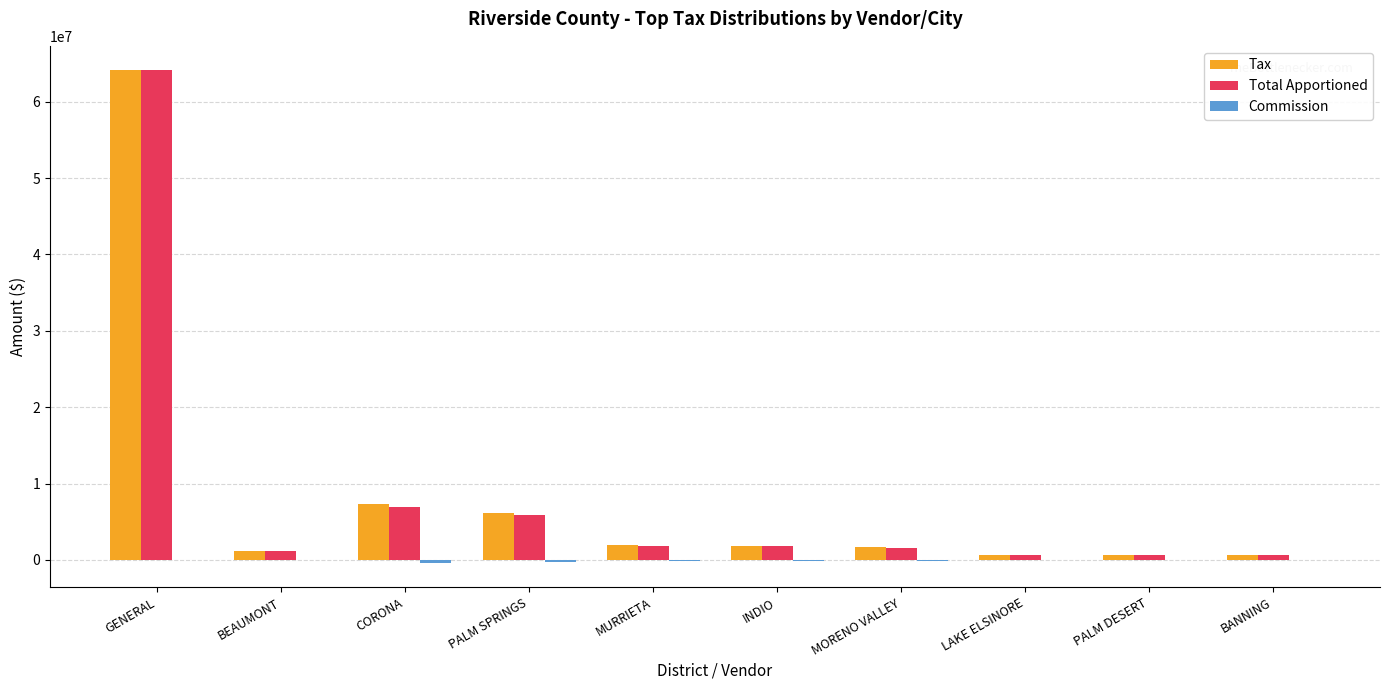

What is the difference between the Total Apportioned values at MURRIETA and INDIO?

54525.8